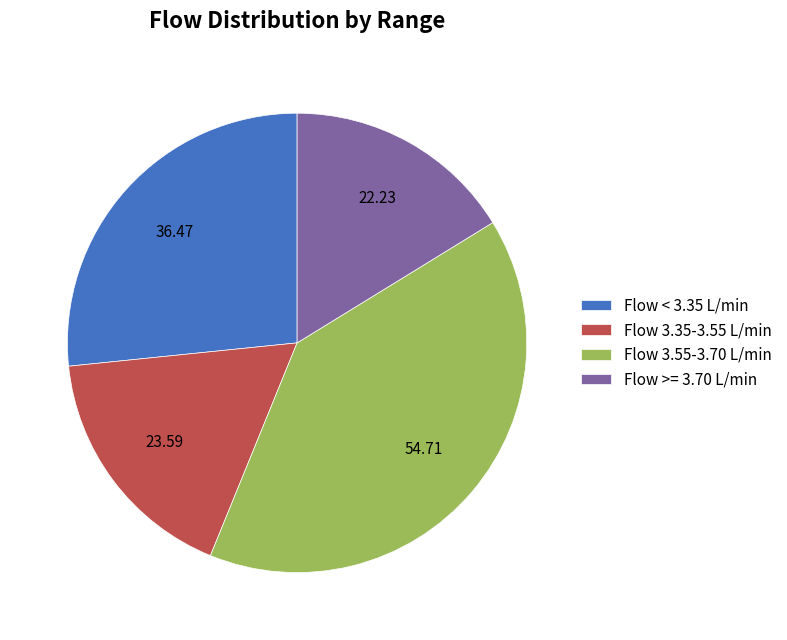

Rank the categories by value from lowest to highest.

Flow >= 3.70 L/min, Flow 3.35-3.55 L/min, Flow < 3.35 L/min, Flow 3.55-3.70 L/min